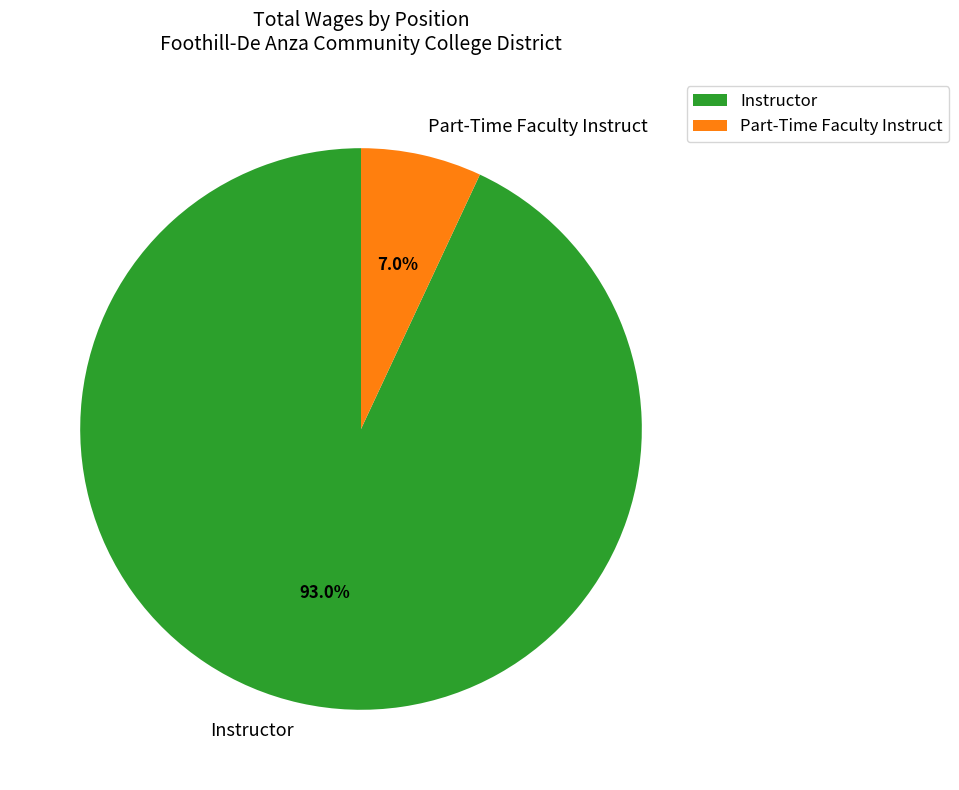

To the nearest percent, what is the average slice percentage?

50%